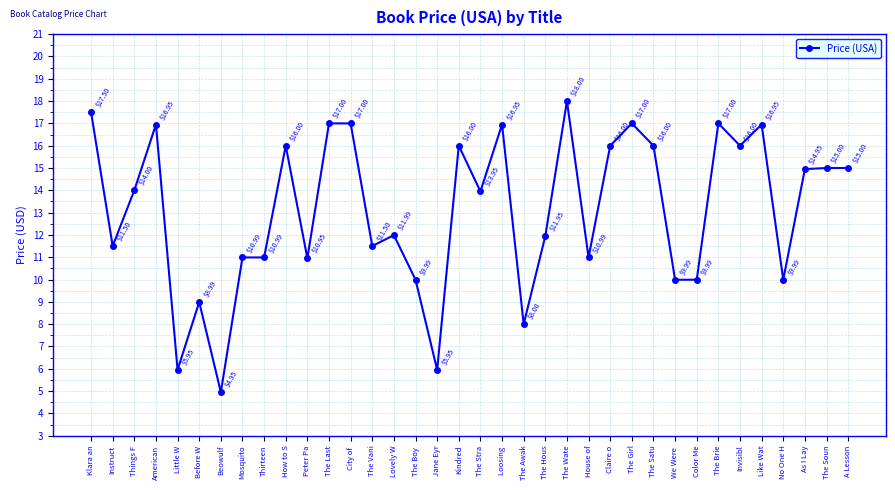

What is the value of the 29th point from the left?

10.0